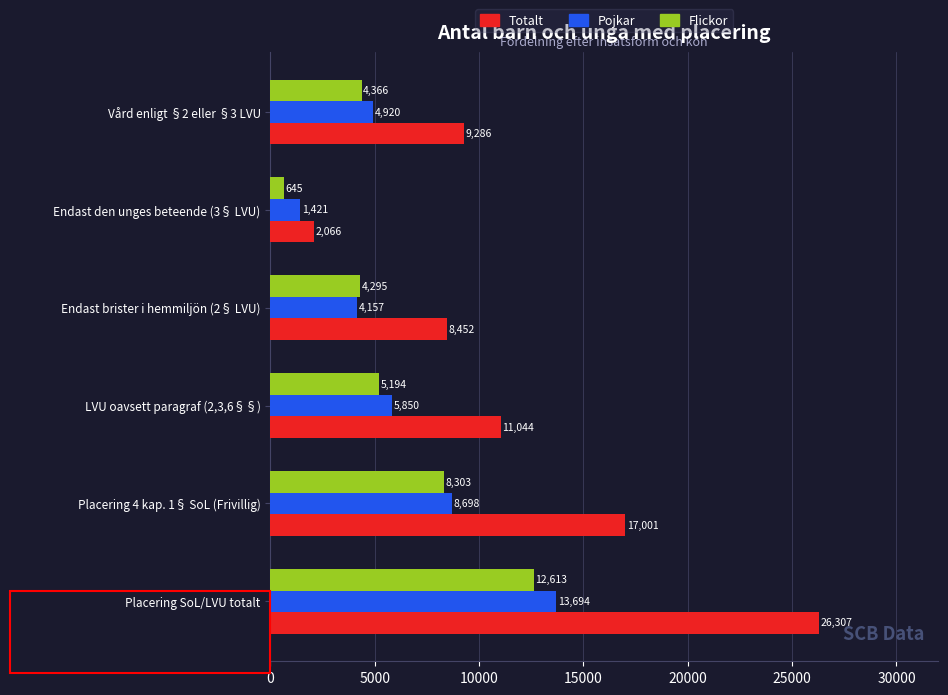

Is it true that Pojkar equals 4920 at Vård enligt §2 eller §3 LVU?

True